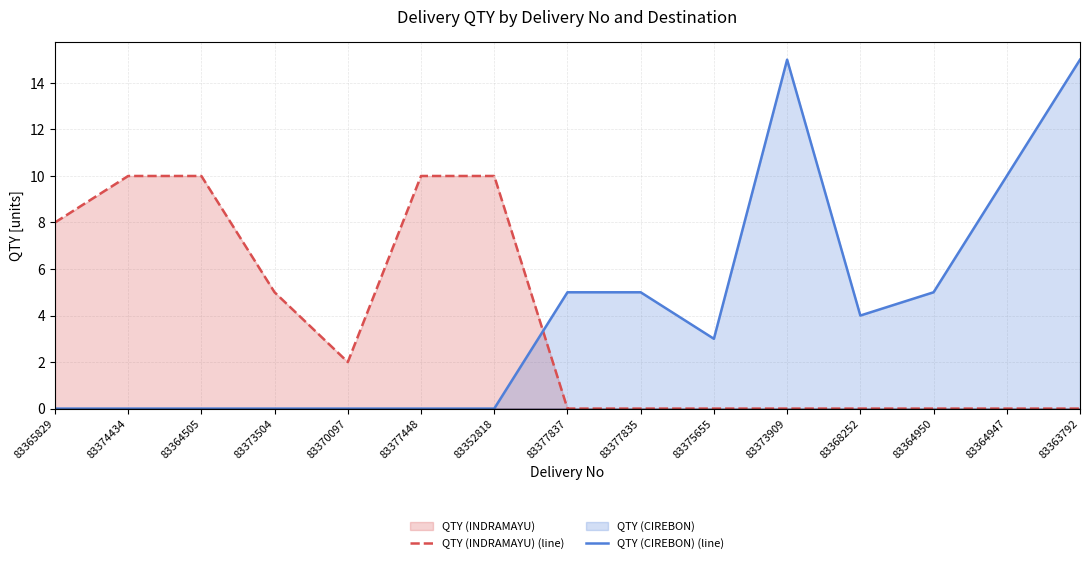

How many lines are shown in the chart?

2